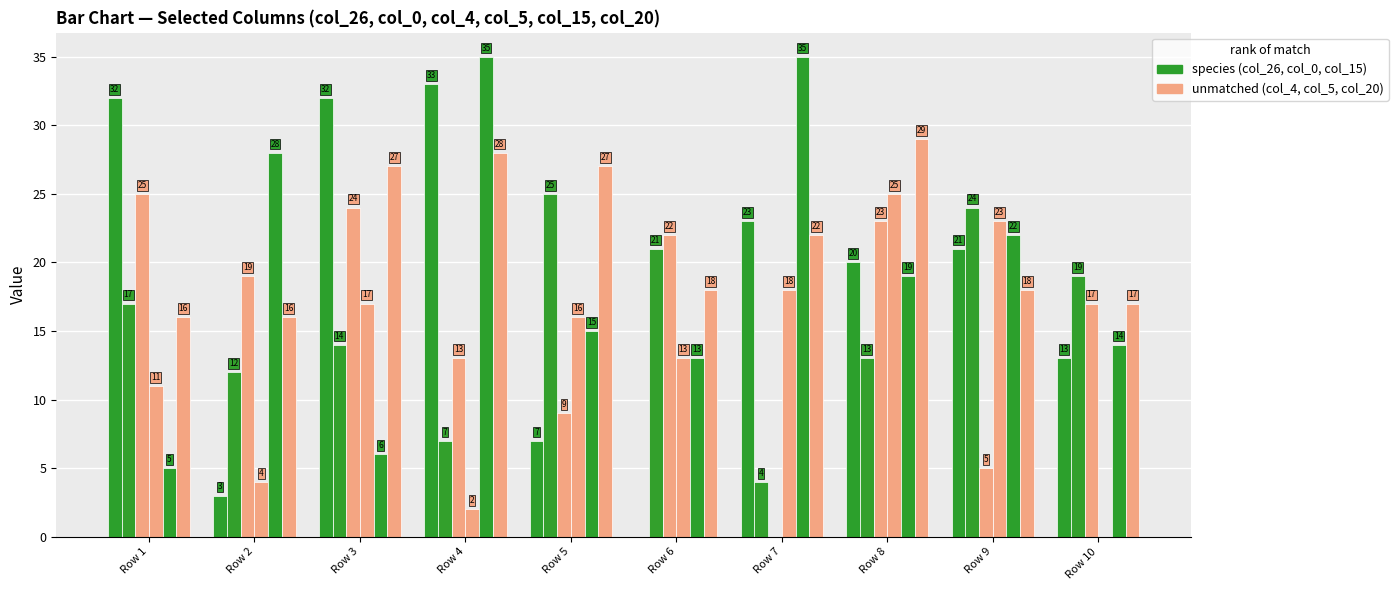

The value of col_4 at Row 7 is 0. True or false?

True